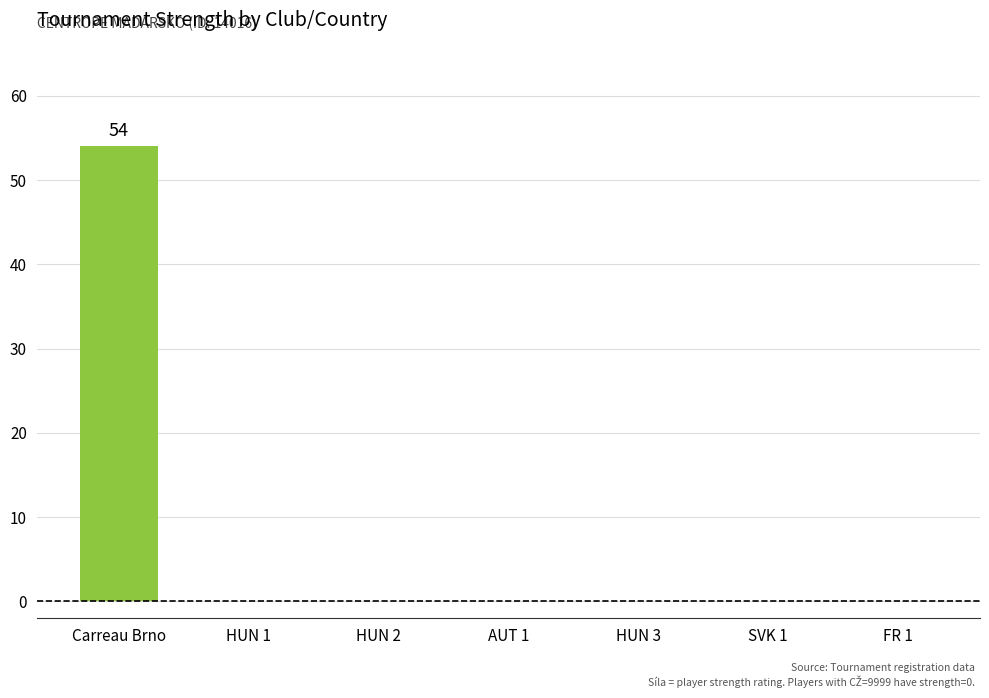

Are the bars horizontal?

No